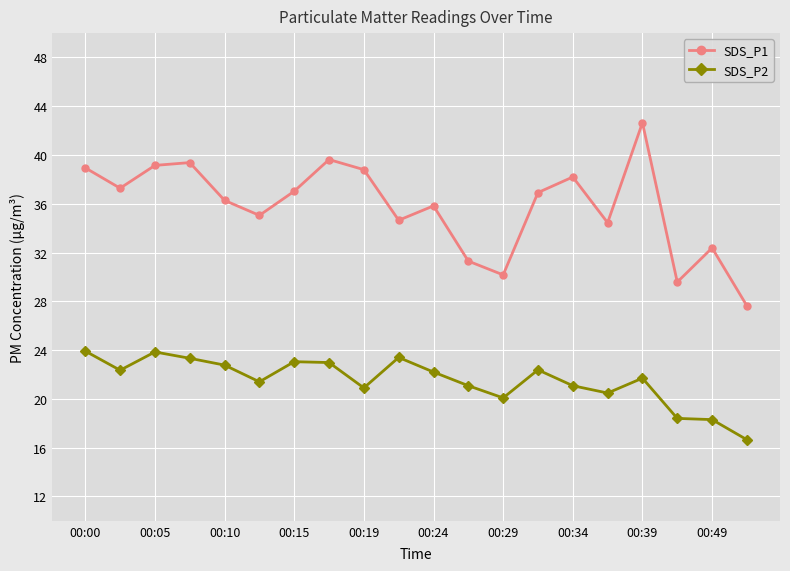

List the series in order of their peak value, lowest first.

SDS_P2, SDS_P1